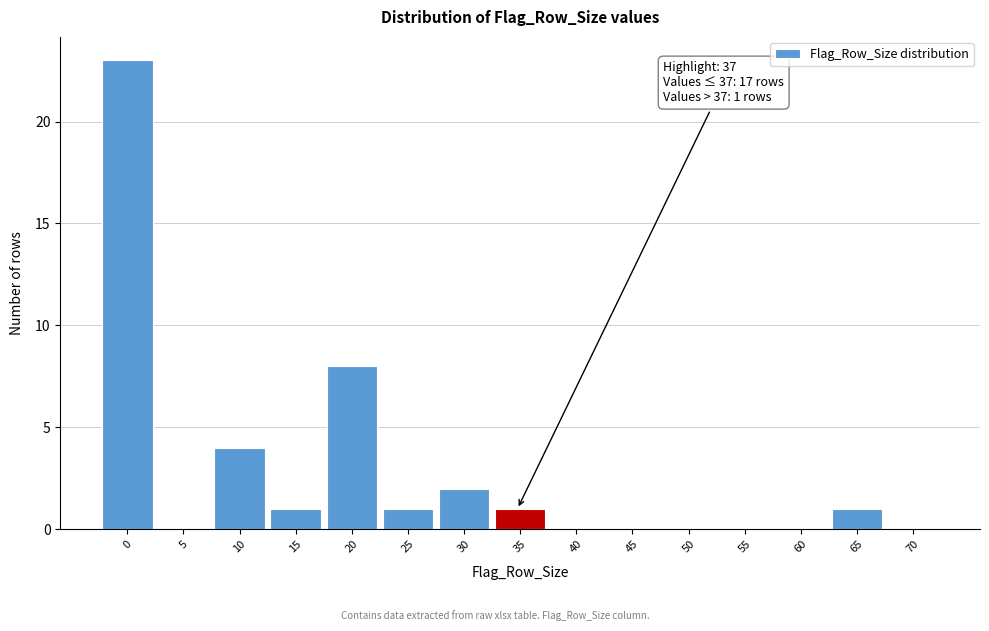

Reading left to right, transcribe all the data shown in this chart.

0=23	5=0	10=4	15=1	20=8	25=1	30=2	35=1	40=0	45=0	50=0	55=0	60=0	65=1	70=0